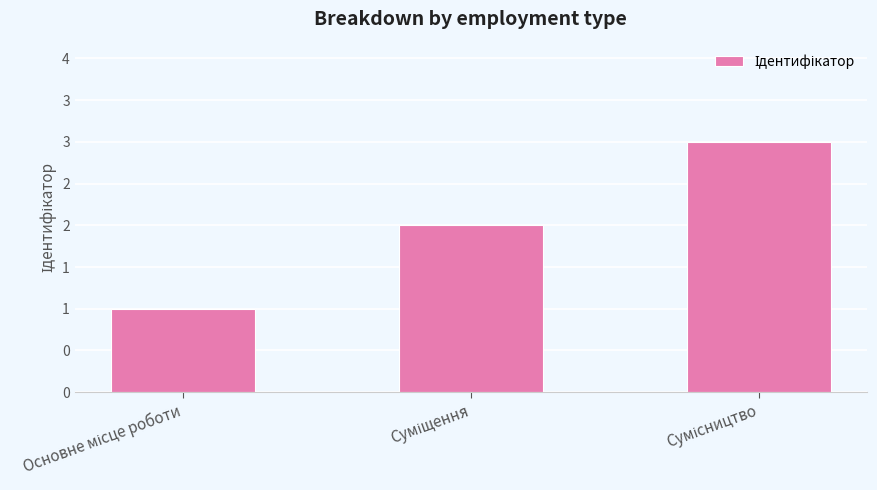

Rank the categories by value from highest to lowest.

Сумісництво, Суміщення, Основне місце роботи